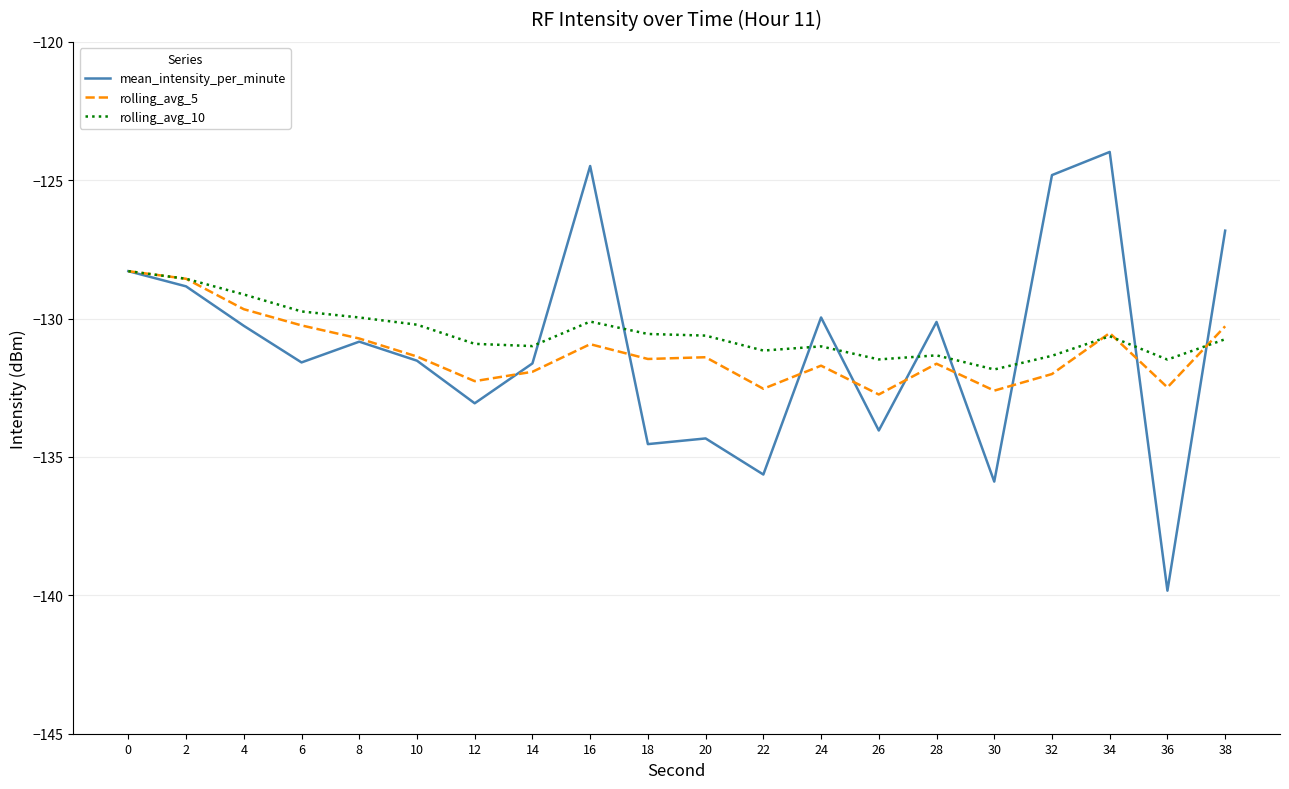

What value does the mean_intensity_per_minute series have at 36?

-139.8